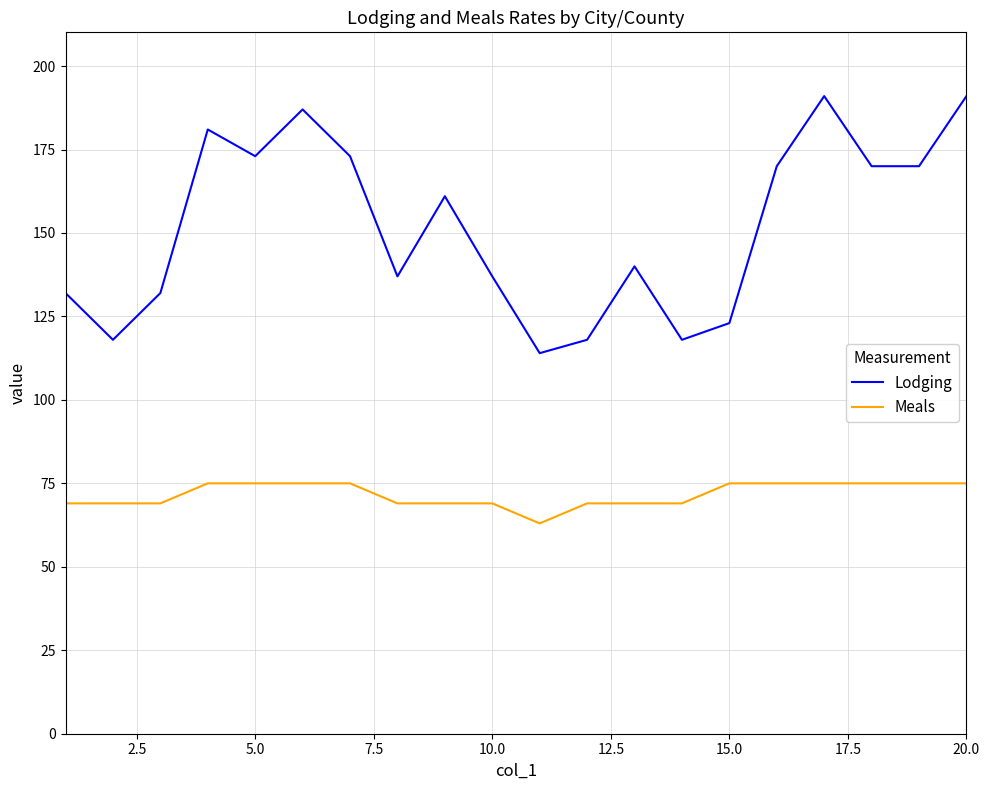

List the series in order of their overall mean, highest first.

Lodging, Meals